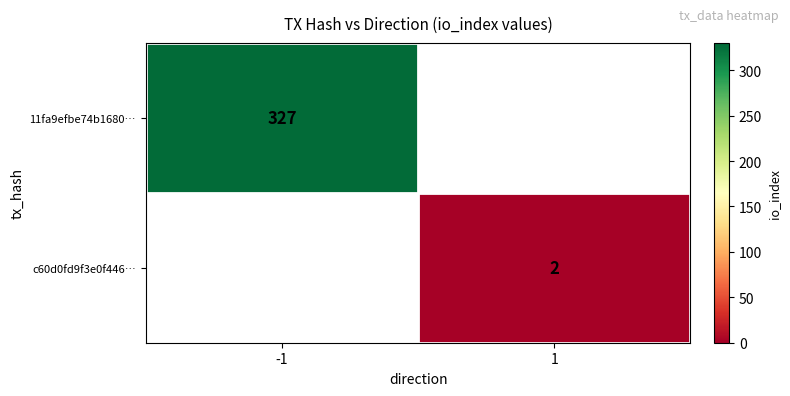

True or false: 11fa9efbe74b1680… has a value of 492 at -1.

False